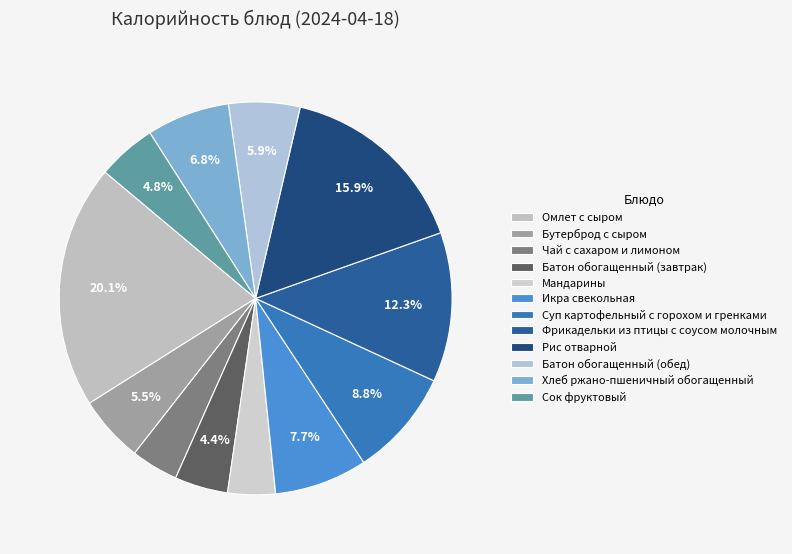

Which has a higher value, Сок фруктовый or Мандарины?

Сок фруктовый